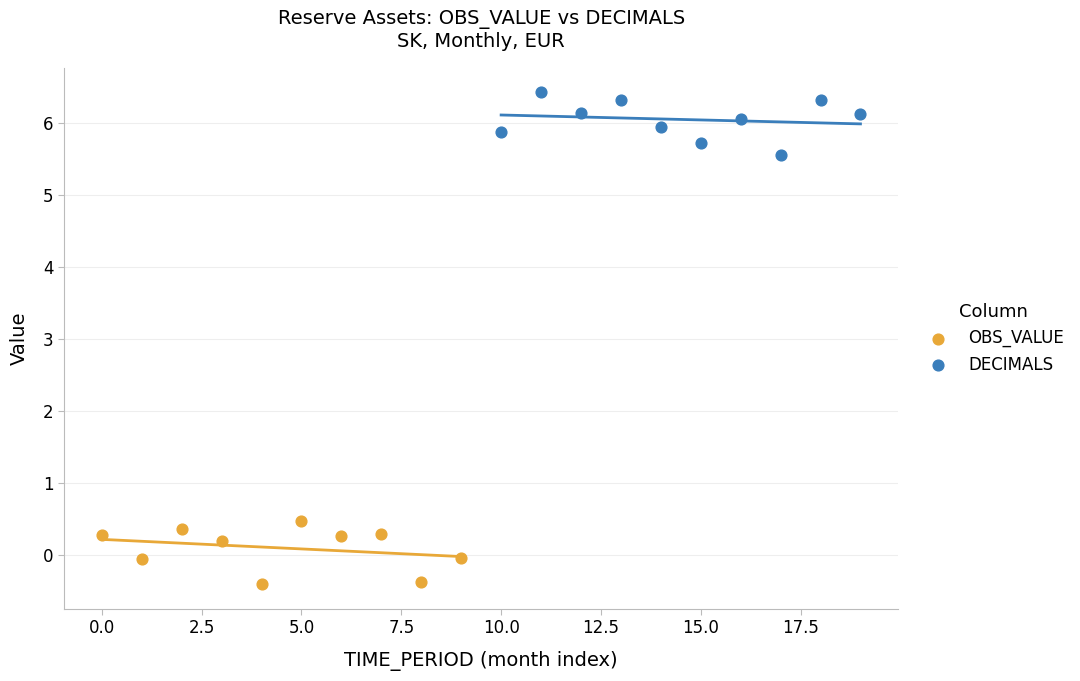

Which series contains the lowest Y value?

OBS_VALUE